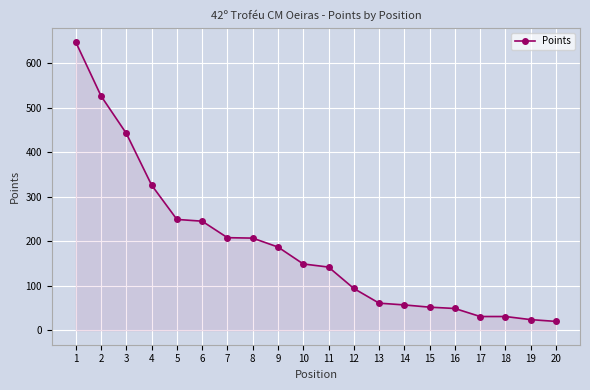

Which has a higher value, 12 or 8?

8